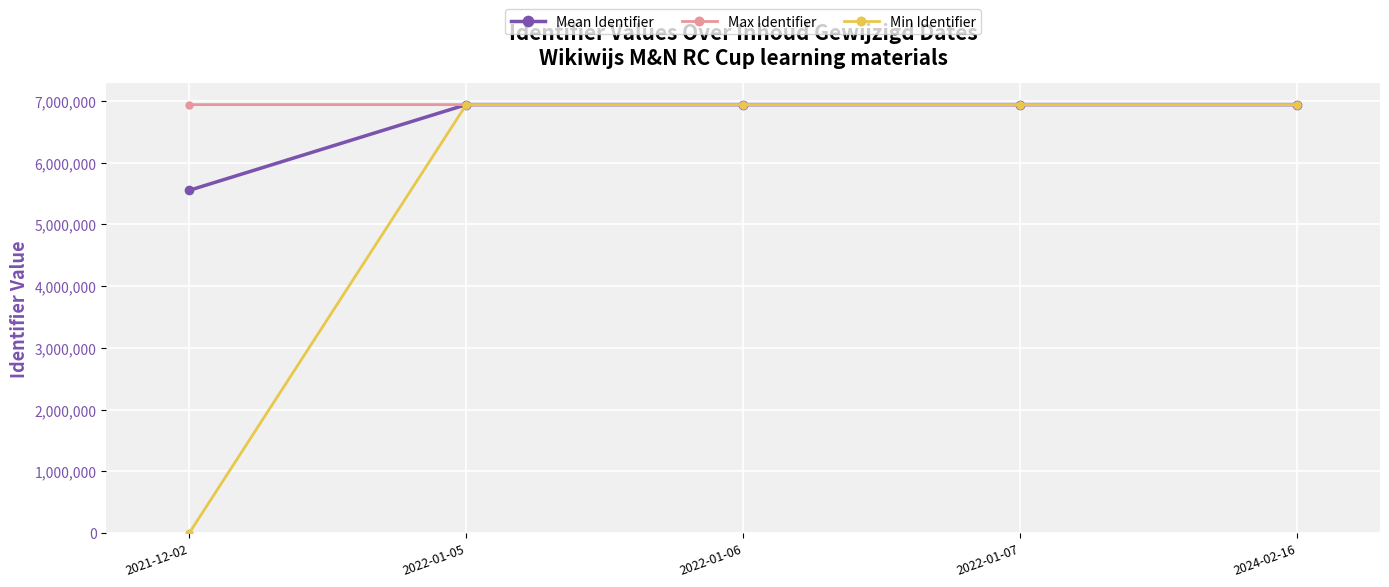

What is the label of the 4th point from the left?

2022-01-07